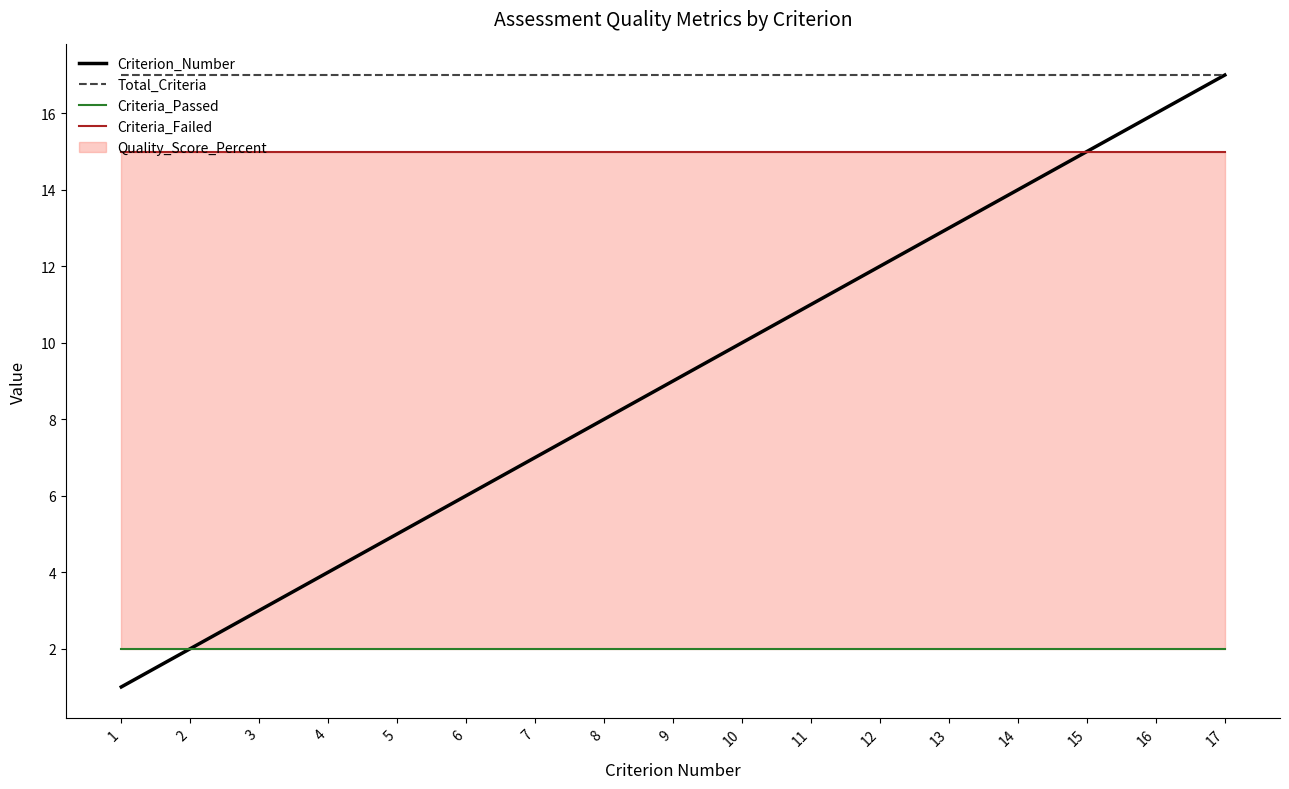

List the series in order of their peak value, lowest first.

Criteria_Passed, Criteria_Failed, Criterion_Number, Total_Criteria